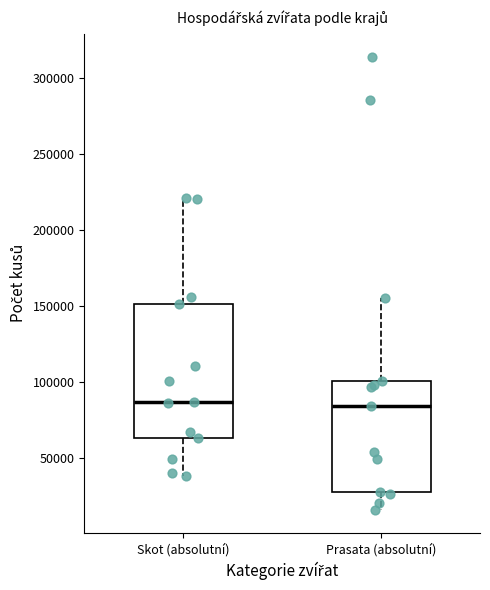

Reading left to right, read every box against the y-axis: the position of its median line, the range the box covers, and the ends of its whiskers. The values are not printed on the chart, so give them approximately, as read against the axis.

Skot (absolutní): median 85000, box 65000 to 150000, whiskers 40000 to 220000
Prasata (absolutní): median 85000, box 30000 to 100000, whiskers 15000 to 155000